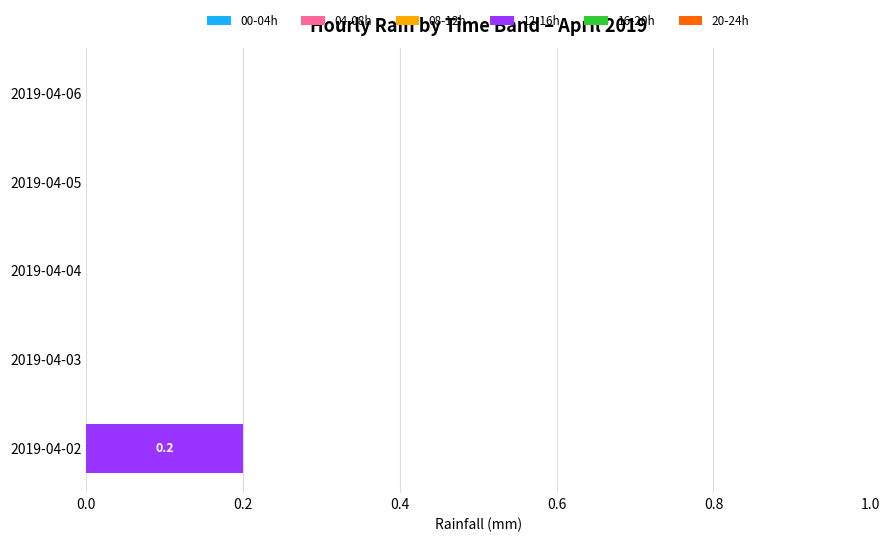

True or false: the data shows 0.0 at 2019-04-06.

True